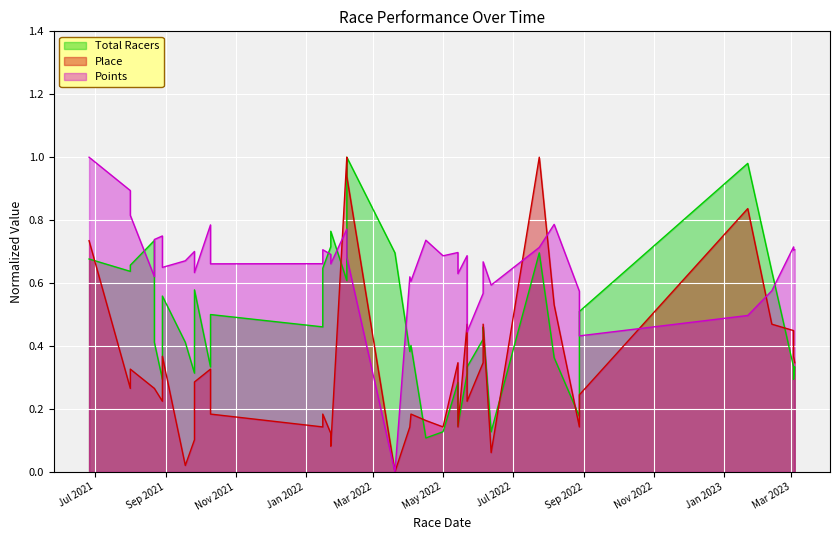

How many data points in Place are above 0?

38